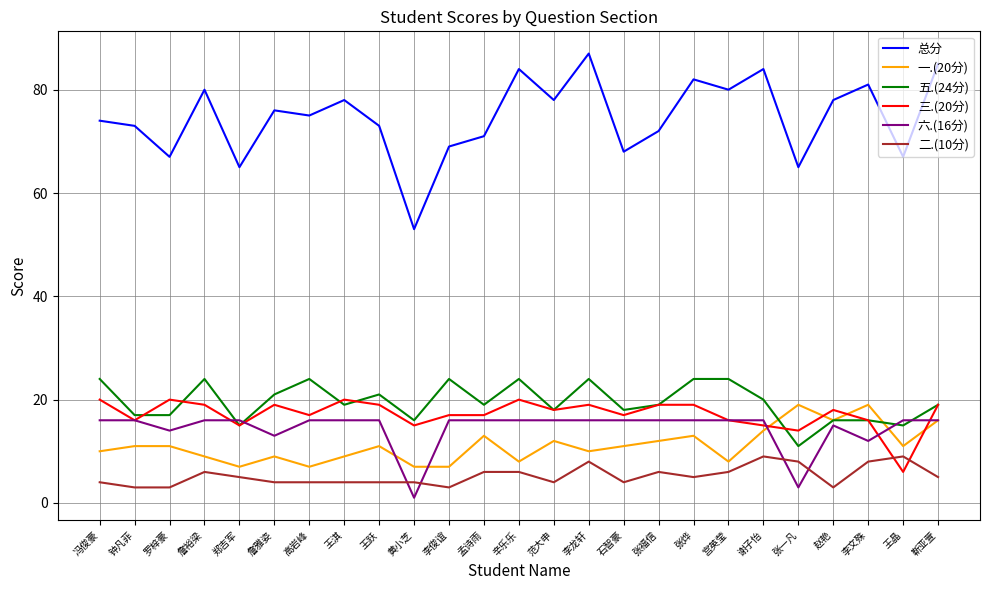

Reading left to right, extract all data points from this chart.

总分: 74	73	67	80	65	76	75	78	73	53	69	71	84	78	87	68	72	82	80	84	65	78	81	67	85
一.(20分): 10	11	11	9	7	9	7	9	11	7	7	13	8	12	10	11	12	13	8	14	19	16	19	11	16
五.(24分): 24	17	17	24	15	21	24	19	21	16	24	19	24	18	24	18	19	24	24	20	11	16	16	15	19
三.(20分): 20	16	20	19	15	19	17	20	19	15	17	17	20	18	19	17	19	19	16	15	14	18	16	6	19
六.(16分): 16	16	14	16	16	13	16	16	16	1	16	16	16	16	16	16	16	16	16	16	3	15	12	16	16
二.(10分): 4	3	3	6	5	4	4	4	4	4	3	6	6	4	8	4	6	5	6	9	8	3	8	9	5